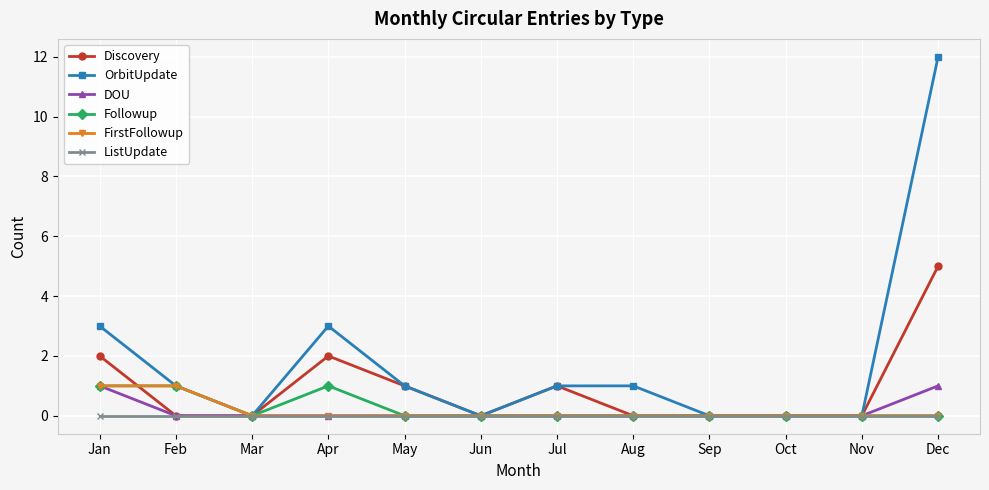

The value of Followup at Jul is 1. True or false?

False